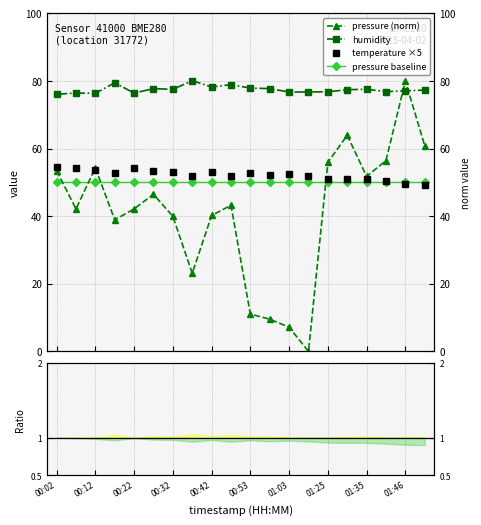

Between 00:32 and 00:42, which series saw the biggest shift?

humidity